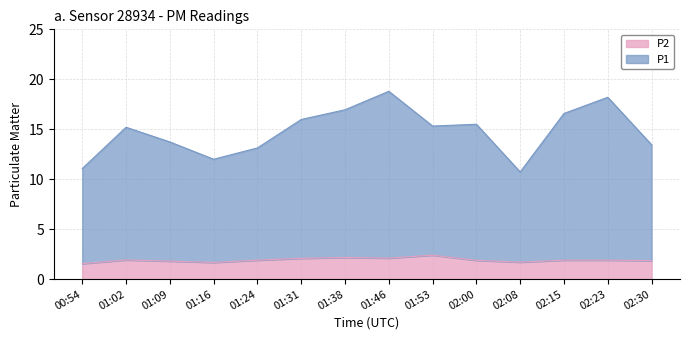

Reading left to right, what are all the values shown in this chart?

P1: 11.1	15.2	13.7	12.0	13.1	16.0	16.9	18.8	15.3	15.5	10.7	16.6	18.2	13.4
P2: 1.6	1.9	1.8	1.7	1.9	2.1	2.2	2.1	2.4	1.9	1.7	1.9	1.9	1.9